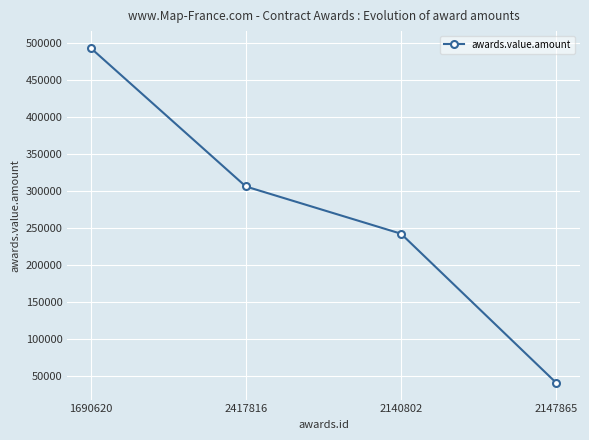

Reading left to right, what are all the values shown in this chart?

493000.0	306000.0	242250.0	41083.3